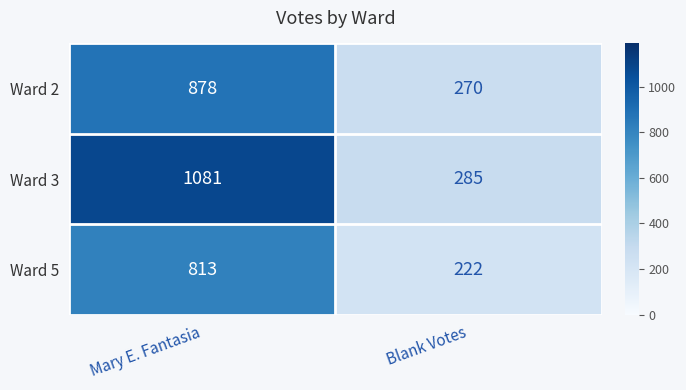

True or false: Ward 2 has a value of 1330 at Mary E. Fantasia.

False